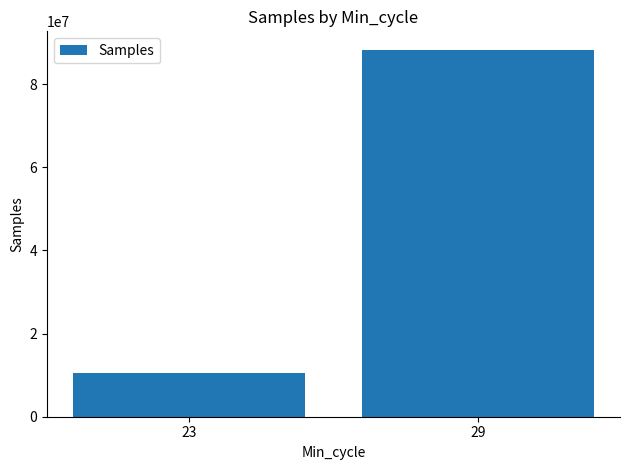

What is the difference between the values at 23 and 29?

77817067